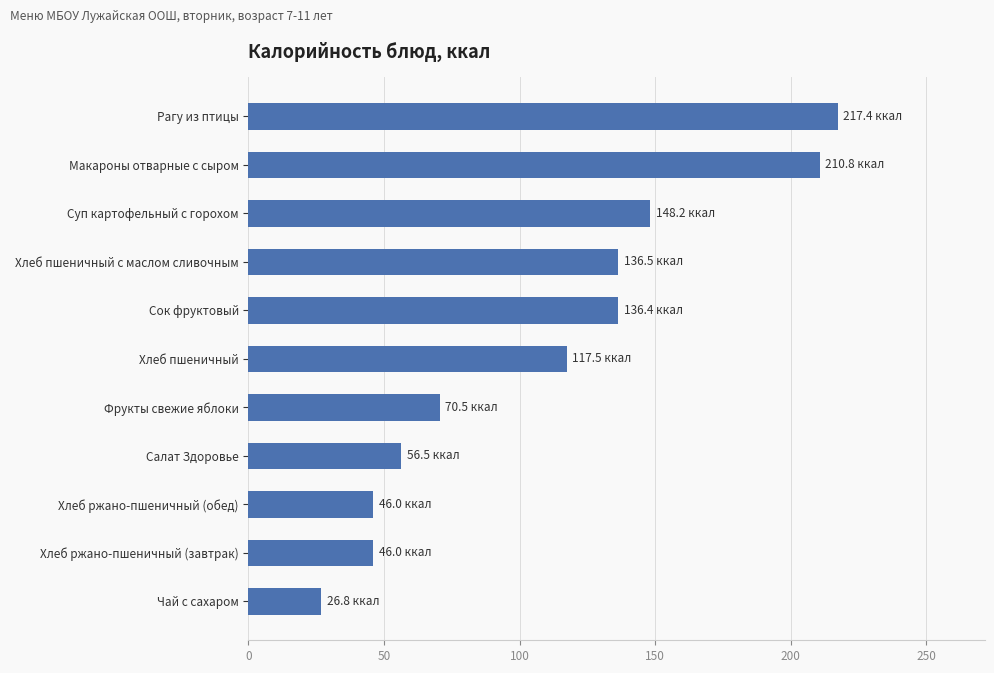

The chart shows a value of 26.8 at Чай с сахаром. True or false?

True